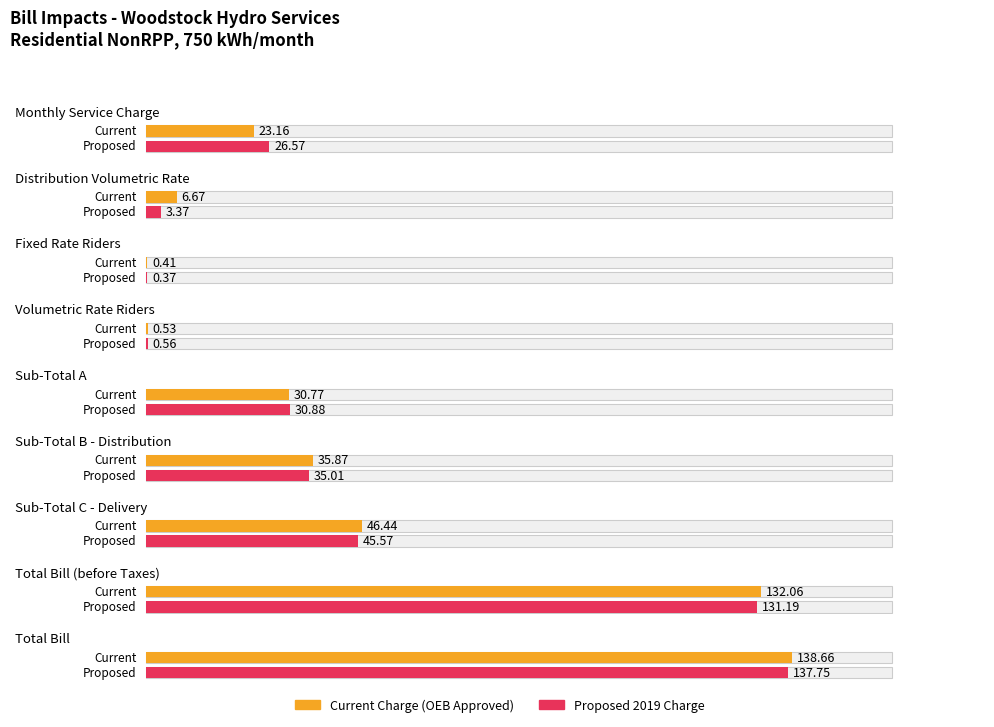

Which category has the highest value in the Proposed Charge series?

Total Bill